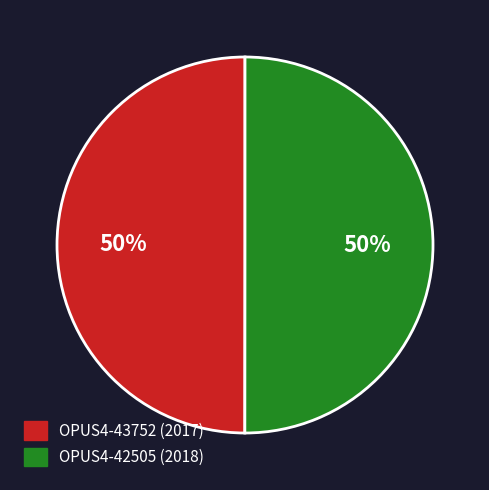

Approximately how many times larger is the value at OPUS4-43752 compared to OPUS4-42505?

1.0